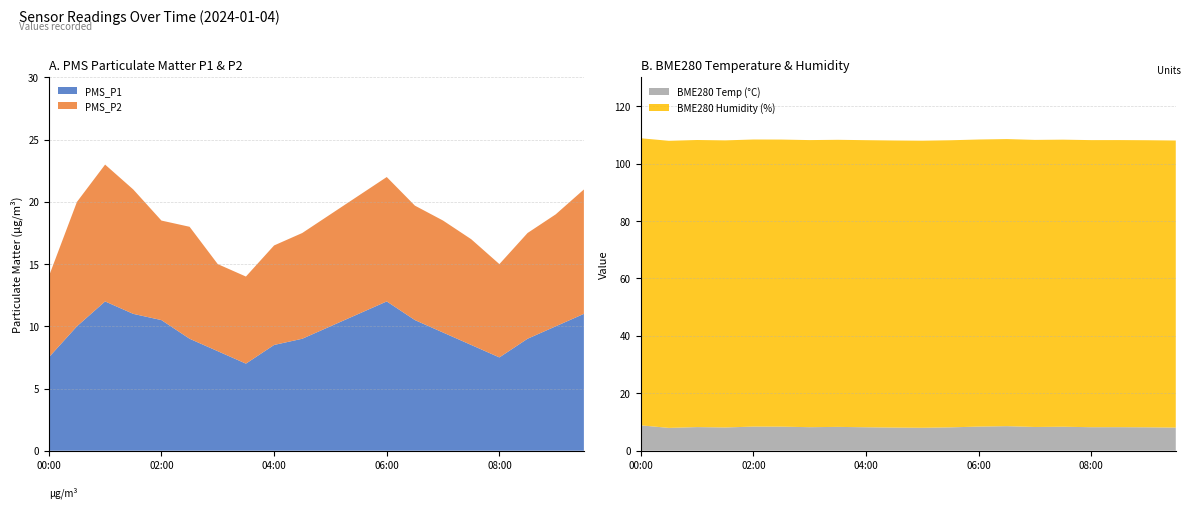

Reading left to right, what are all the values shown in this chart?

PMS_P1: 00:00=7.5	00:30=10.0	01:00=12.0	01:30=11.0	02:00=10.5	02:30=9.0	03:00=8.0	03:30=7.0	04:00=8.5	04:30=9.0	05:00=10.0	05:30=11.0	06:00=12.0	06:30=10.5	07:00=9.5	07:30=8.5	08:00=7.5	08:30=9.0	09:00=10.0	09:30=11.0
PMS_P2: 00:00=6.5	00:30=10.0	01:00=11.0	01:30=10.0	02:00=8.0	02:30=9.0	03:00=7.0	03:30=7.0	04:00=8.0	04:30=8.5	05:00=9.0	05:30=9.5	06:00=10.0	06:30=9.2	07:00=9.0	07:30=8.5	08:00=7.5	08:30=8.5	09:00=9.0	09:30=10.0
BME280_temperature: 00:00=8.8	00:30=8.0	01:00=8.2	01:30=8.1	02:00=8.4	02:30=8.4	03:00=8.2	03:30=8.3	04:00=8.2	04:30=8.1	05:00=8.0	05:30=8.1	06:00=8.4	06:30=8.6	07:00=8.3	07:30=8.3	08:00=8.2	08:30=8.2	09:00=8.2	09:30=8.1
BME280_humidity: 00:00=100.0	00:30=100.0	01:00=100.0	01:30=100.0	02:00=100.0	02:30=100.0	03:00=100.0	03:30=100.0	04:00=100.0	04:30=100.0	05:00=100.0	05:30=100.0	06:00=100.0	06:30=100.0	07:00=100.0	07:30=100.0	08:00=100.0	08:30=100.0	09:00=100.0	09:30=100.0